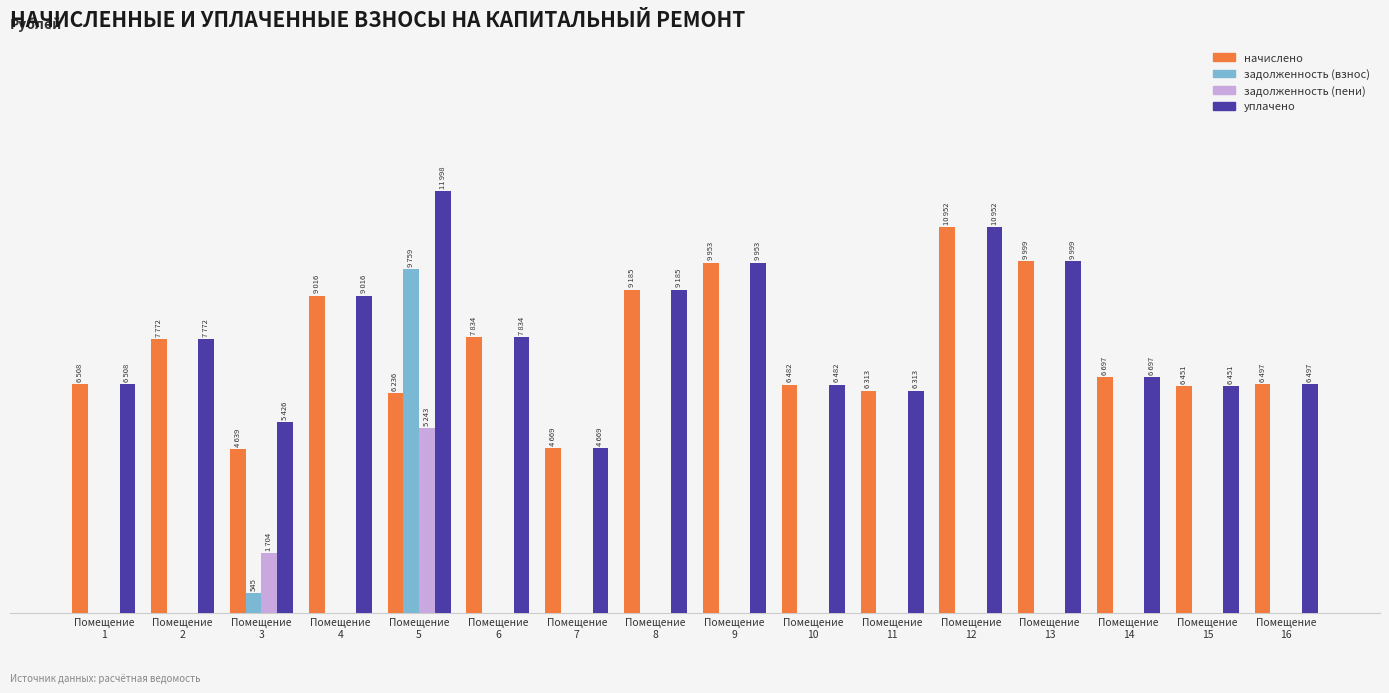

What is the highest value of the задолженность (пени) series?

5243.4